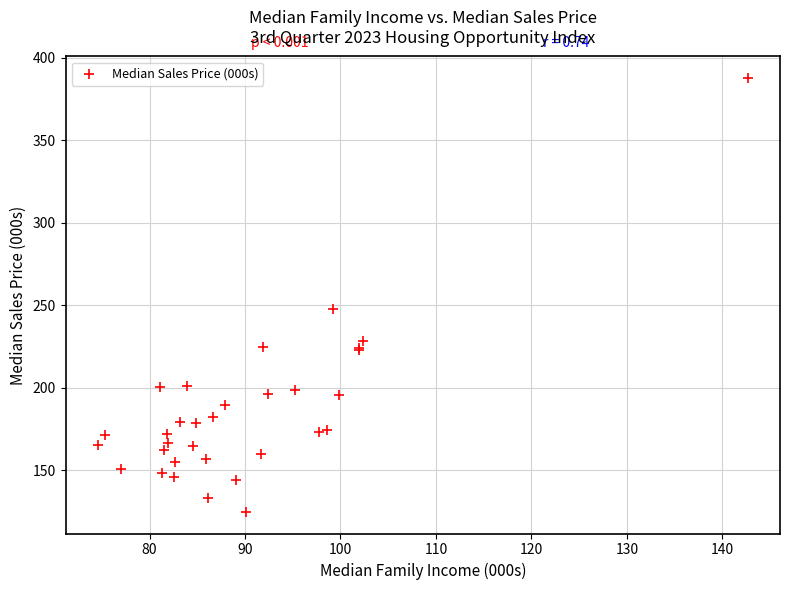

What Y value in the scatter plot is closest to 256?

247.6